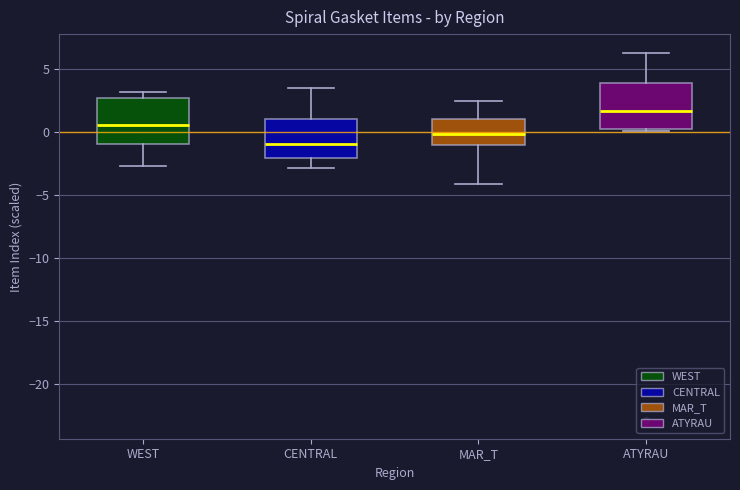

Where is the upper edge of the box for WEST on the y-axis? The values are not printed on the chart, so give them approximately, as read against the axis.

2.5